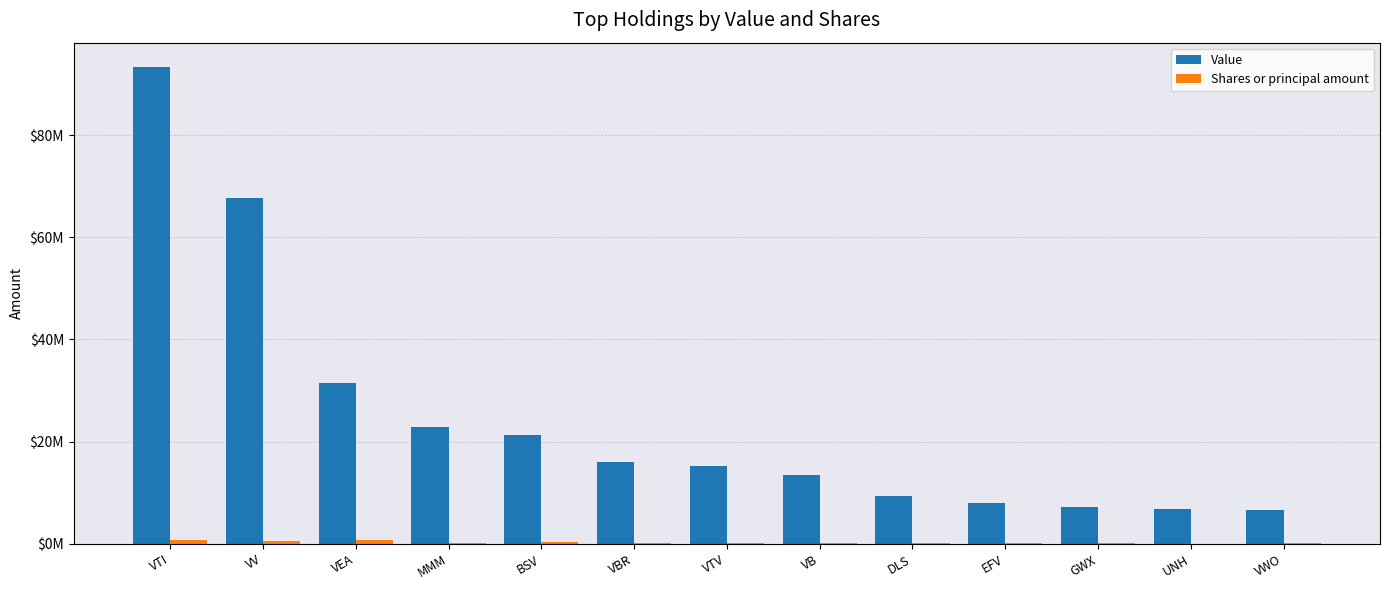

Rank the categories by Value value from lowest to highest.

VWO, UNH, GWX, EFV, DLS, VB, VTV, VBR, BSV, MMM, VEA, VV, VTI